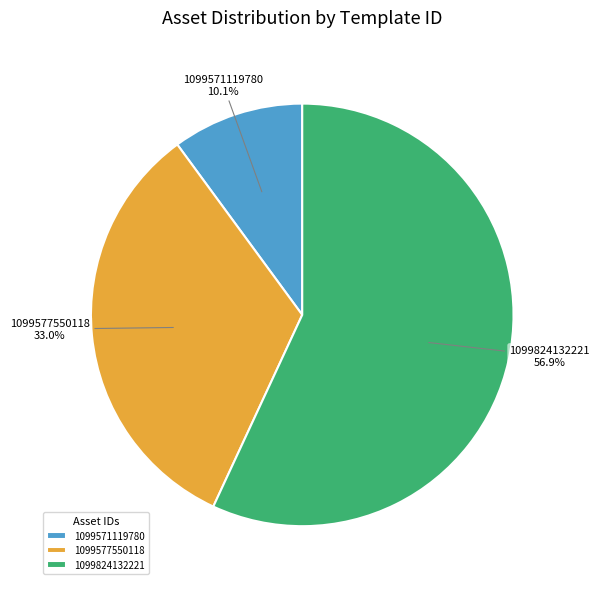

To the nearest percent, what is the difference between the largest and smallest slice percentages?

47%